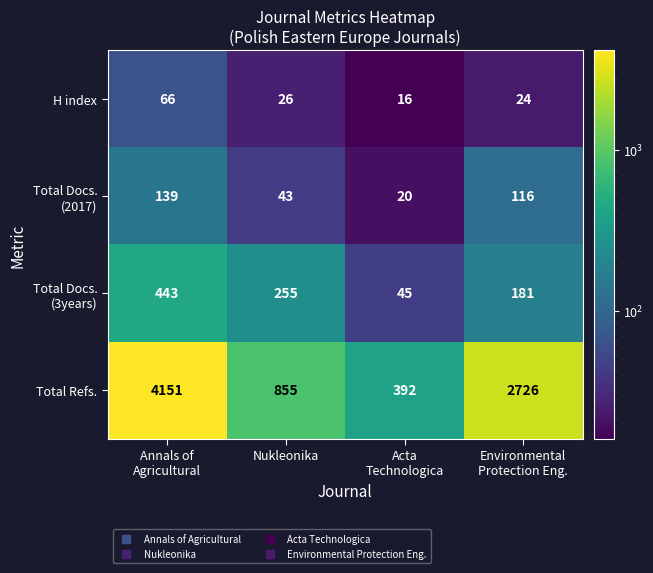

How many categories are shown in the chart?

4